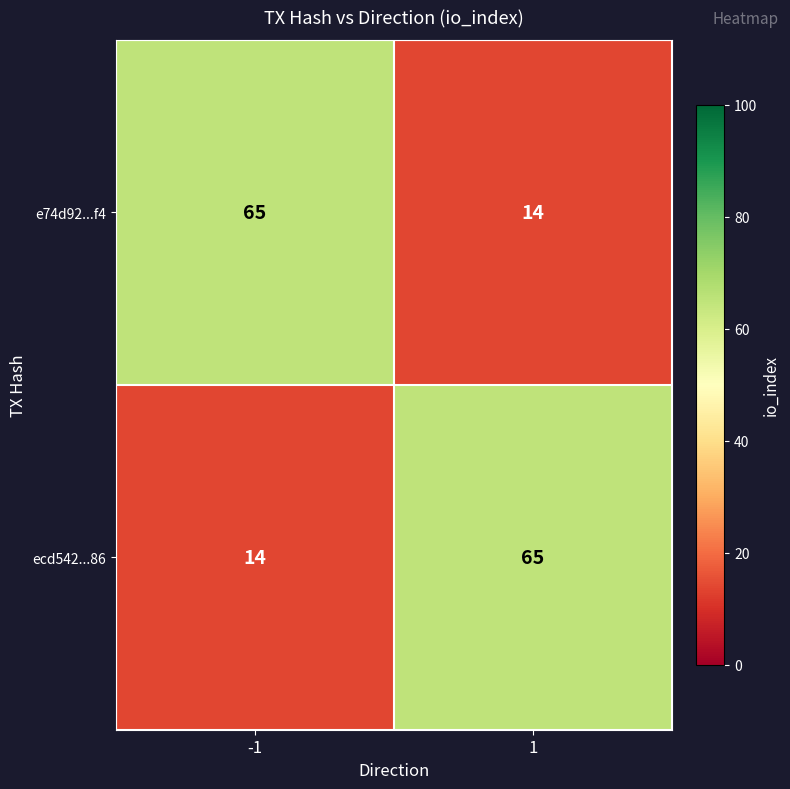

The ecd542...86 series shows 65 at 1. True or false?

True